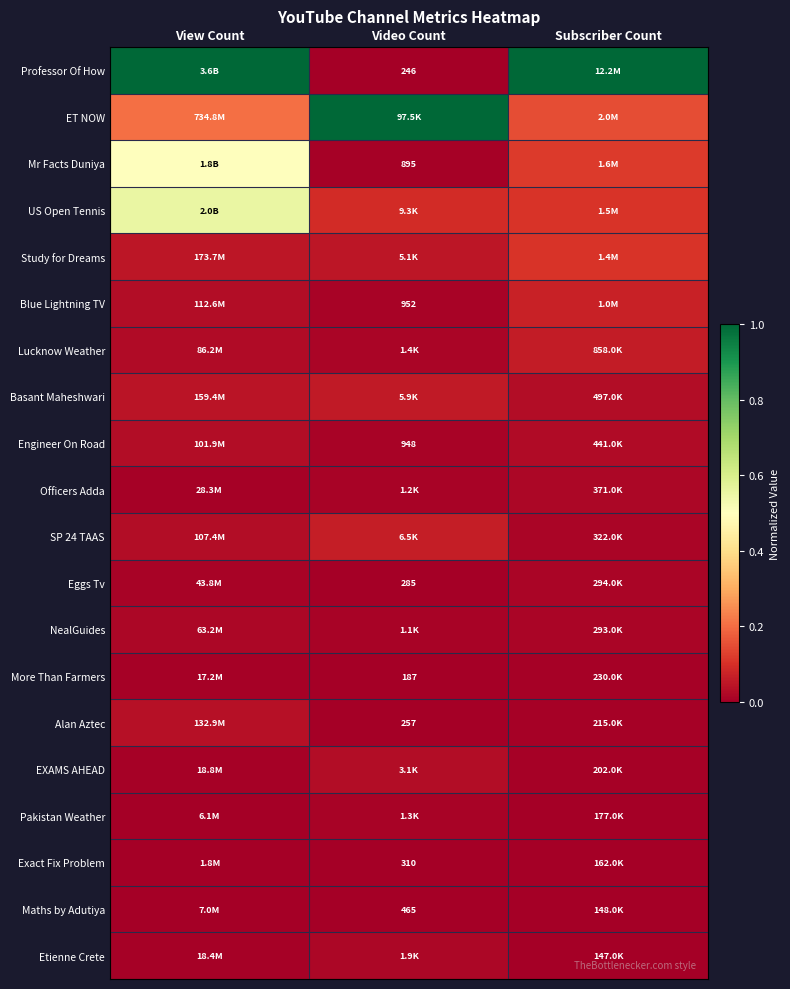

What is the total value across all series at Subscriber Count?

1.7